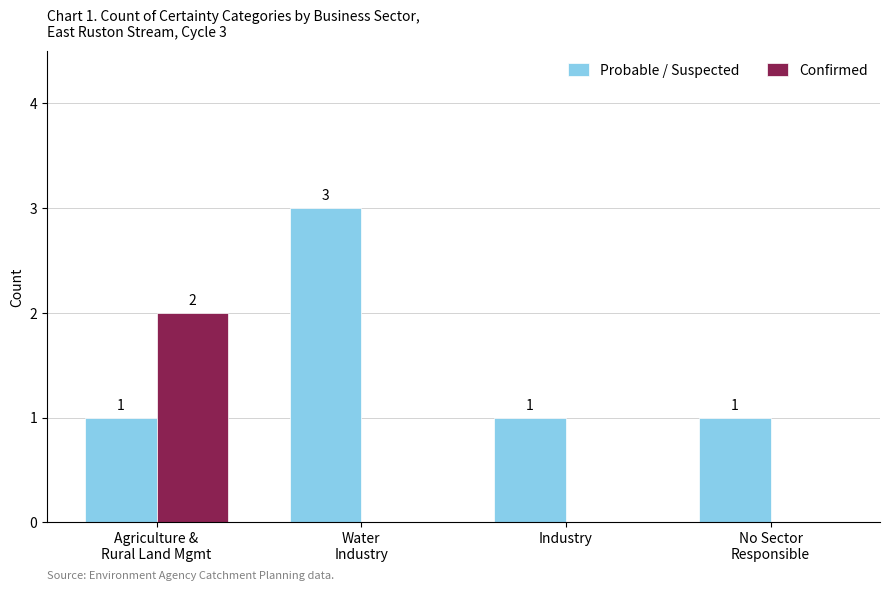

What is the sum of all Probable / Suspected values?

6